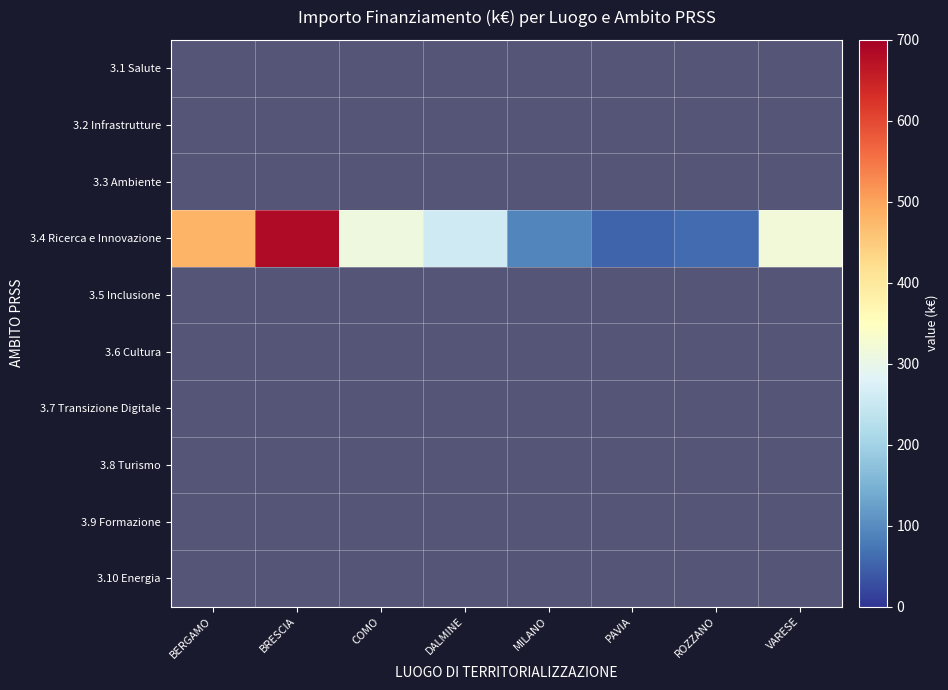

Between PAVIA and DALMINE, which is larger?

DALMINE